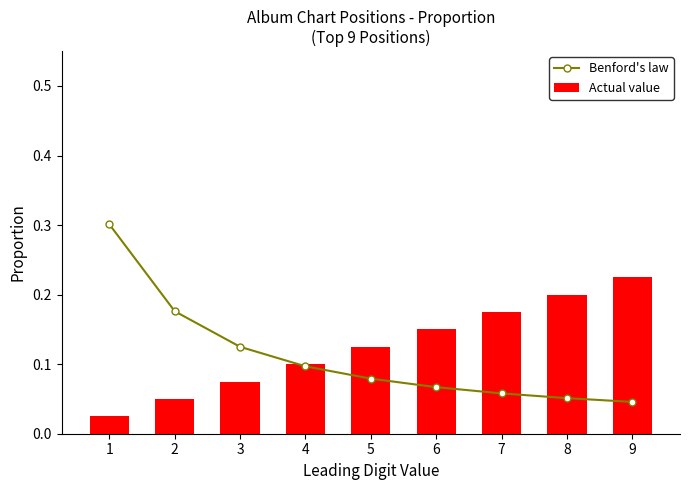

Reading left to right, list all the values displayed in this chart.

Benford's law: 1=0.3	2=0.2	3=0.1	4=0.1	5=0.1	6=0.1	7=0.1	8=0.1	9=0.0
Actual value: 1=0.0	2=0.1	3=0.1	4=0.1	5=0.1	6=0.1	7=0.2	8=0.2	9=0.2